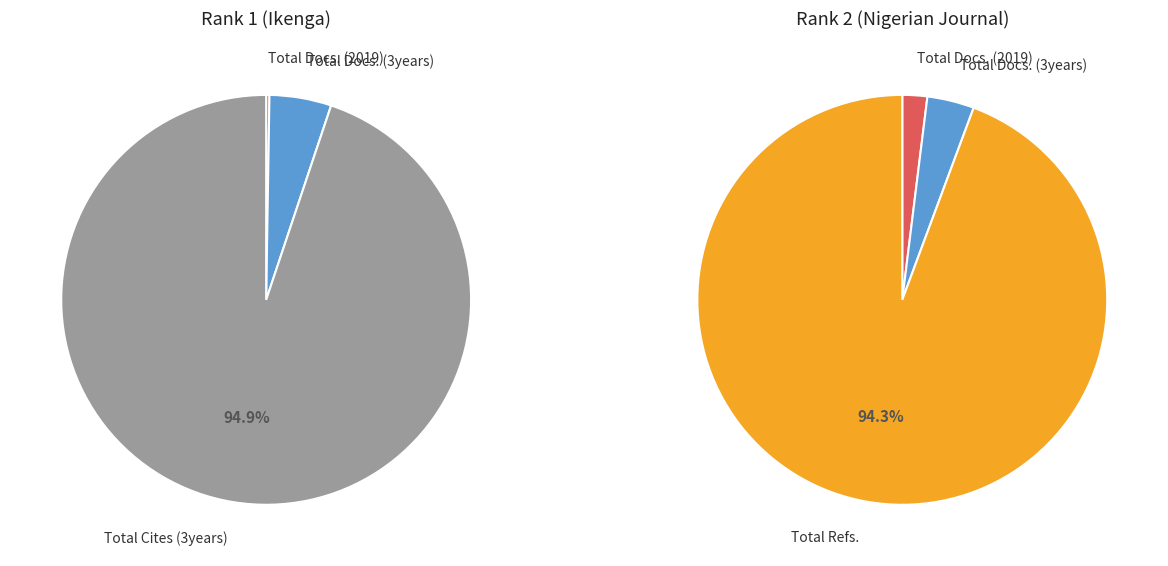

Which series changed the most between Ikenga and Nigerian Journal of Economic and Social Studies?

Total Cites (3years)